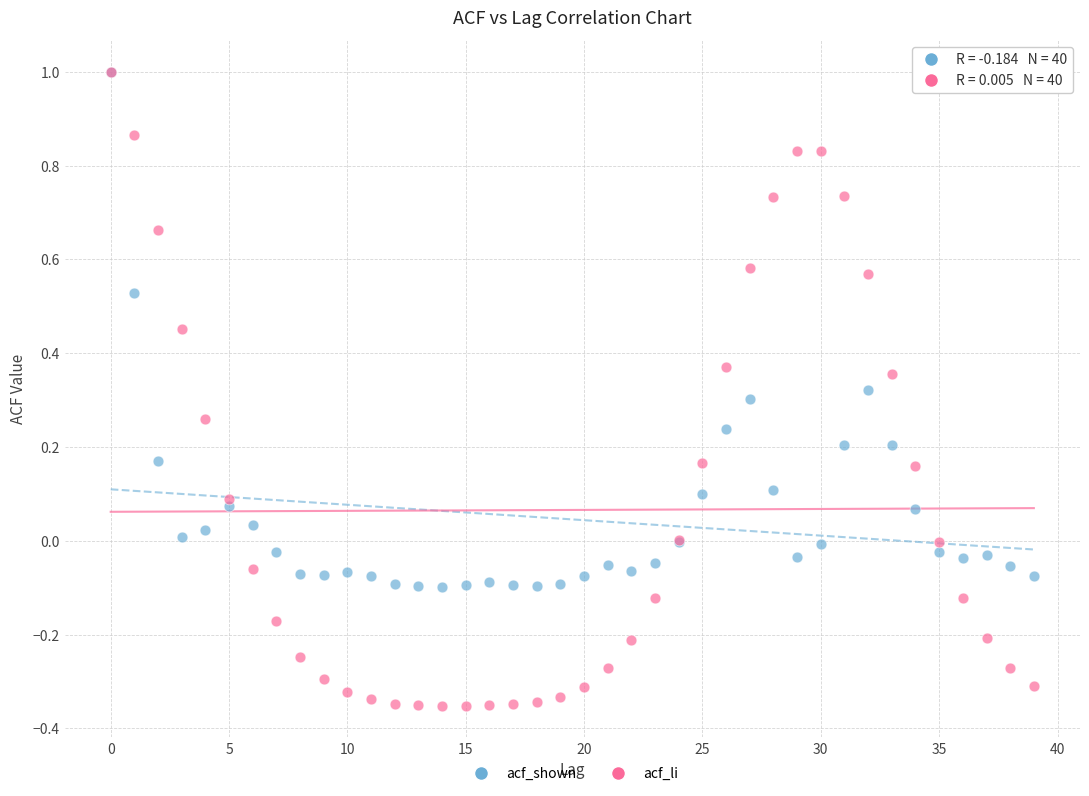

Which series contains the lowest Y value?

acf_li